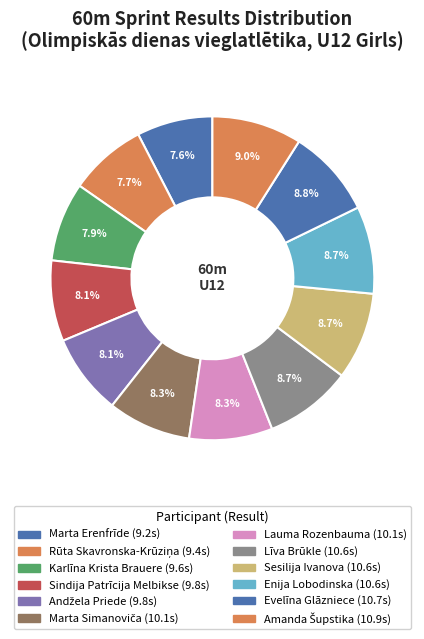

How many segments does this pie chart have?

12